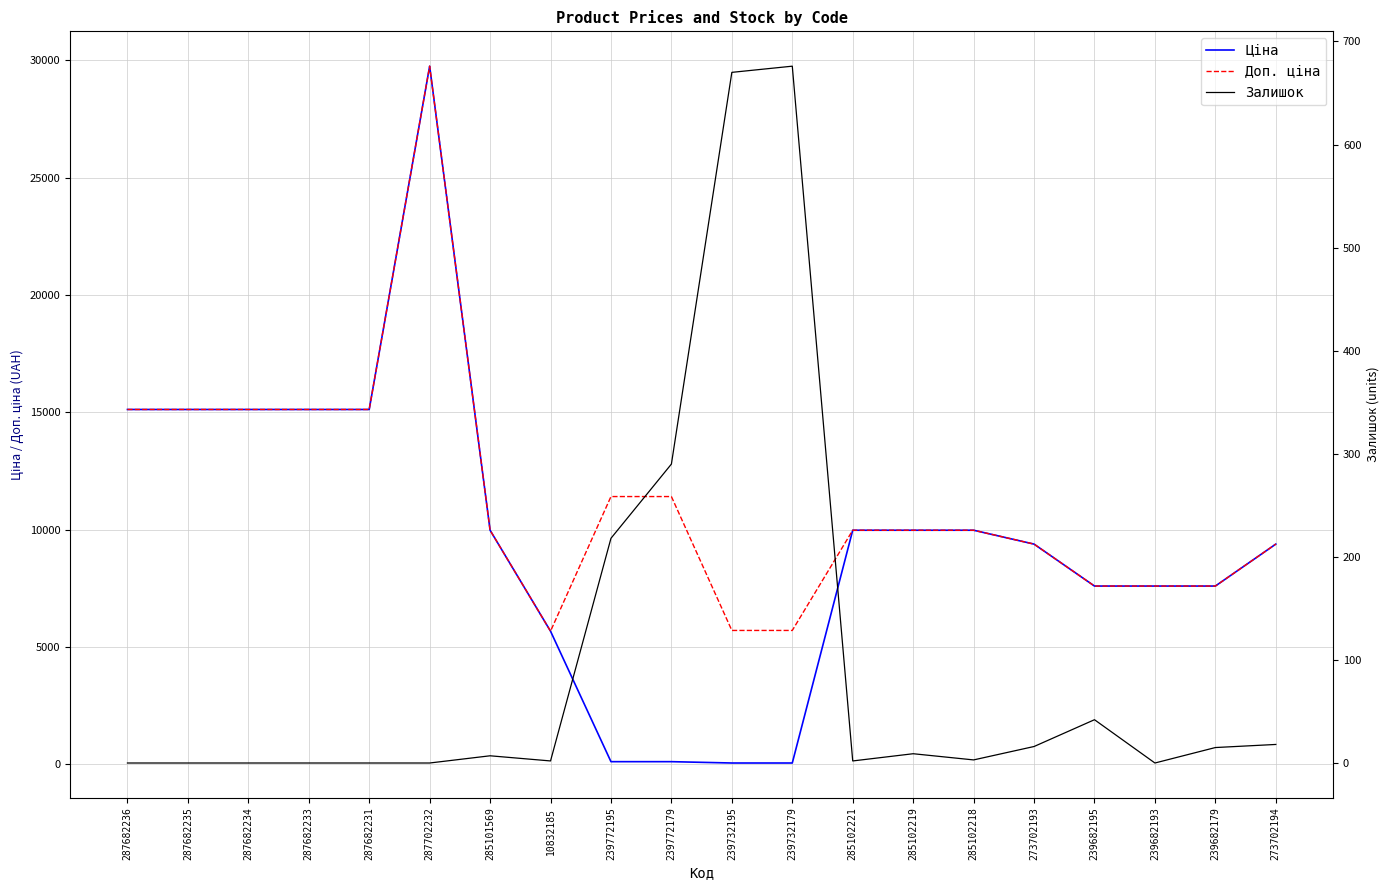

Reading left to right, list all the values displayed in this chart.

Ціна: 15120.0	15120.0	15120.0	15120.0	15120.0	29747.2	9975.0	5673.8	114.1	114.1	57.0	57.0	9975.0	9975.0	9975.0	9384.0	7596.5	7596.5	7596.5	9384.0
Доп. ціна: 15120.0	15120.0	15120.0	15120.0	15120.0	29747.2	9975.0	5673.8	11410.0	11410.0	5705.0	5705.0	9975.0	9975.0	9975.0	9384.0	7596.5	7596.5	7596.5	9384.0
Залишок: 0.0	0.0	0.0	0.0	0.0	0.0	7.0	2.0	218.0	290.0	670.0	676.0	2.0	9.0	3.0	16.0	42.0	0.0	15.0	18.0